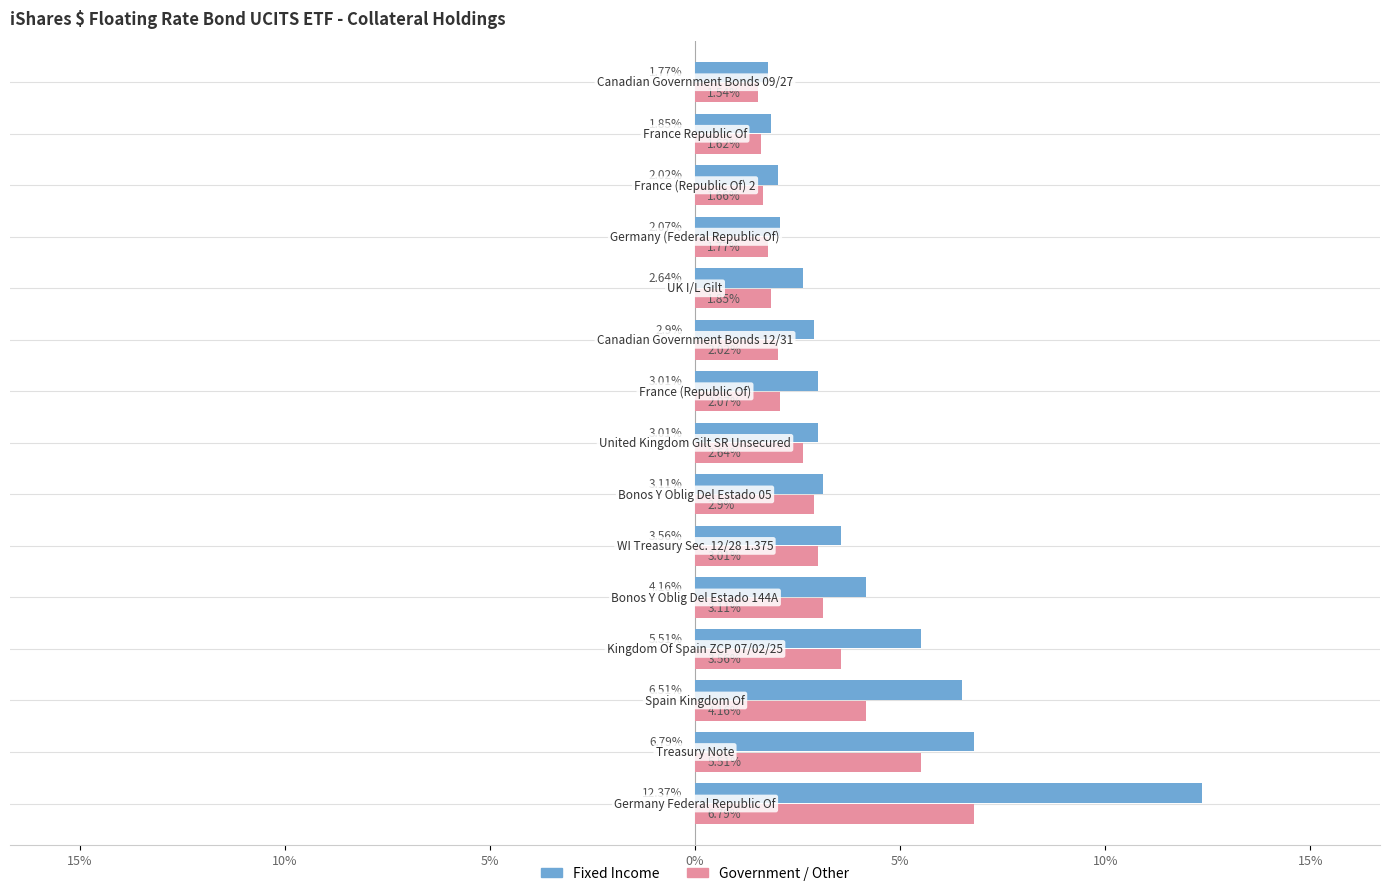

Which series has the largest total across all categories?

Fixed Income